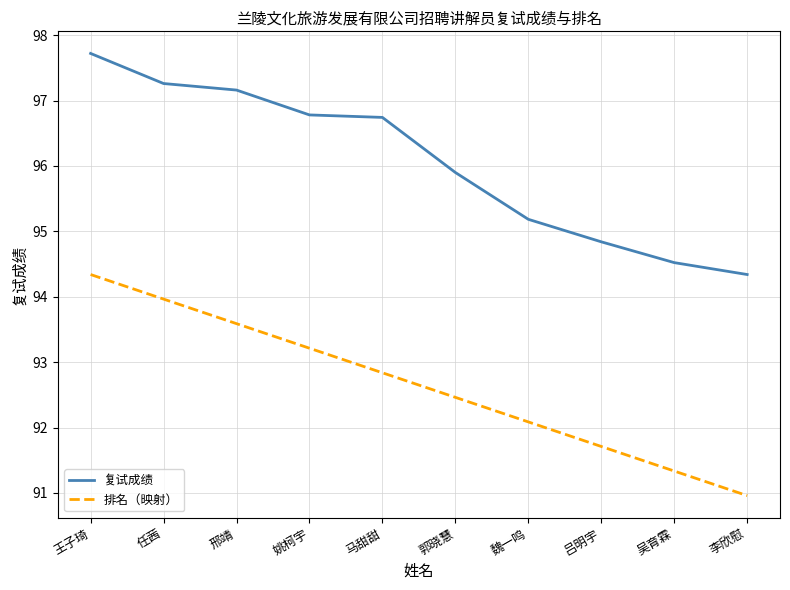

Is this an area chart (filled region under the line)?

No